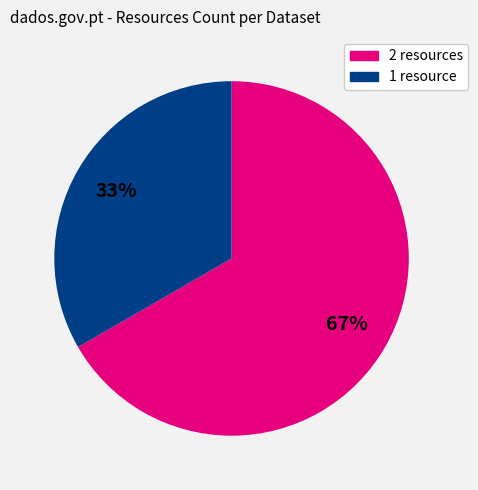

Does 1 resource account for over 50% of the chart?

No